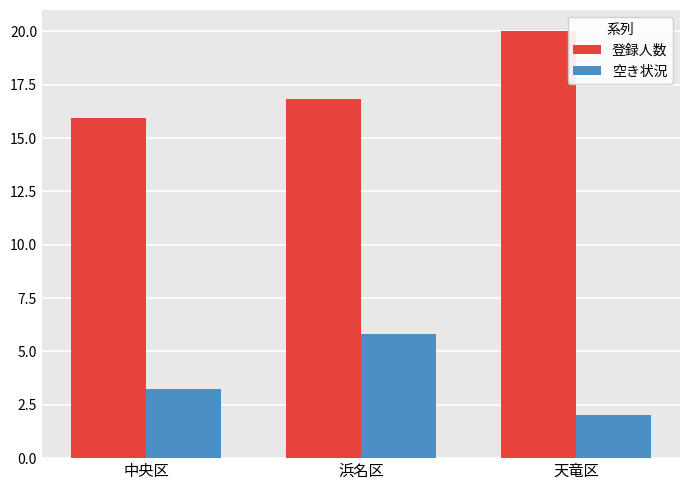

Rank the series by their maximum value, from lowest to highest.

空き状況, 登録人数